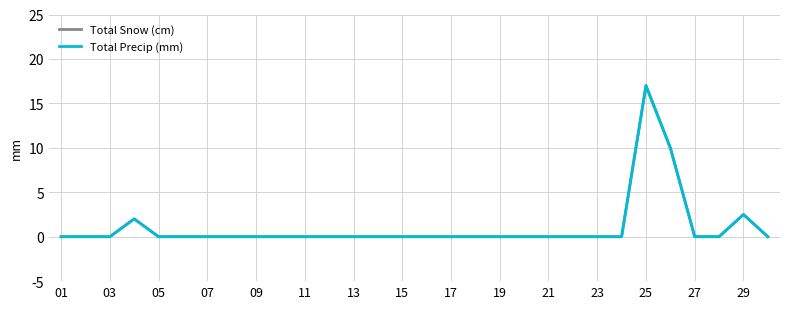

Which series has the largest total across all categories?

Total Snow (cm)